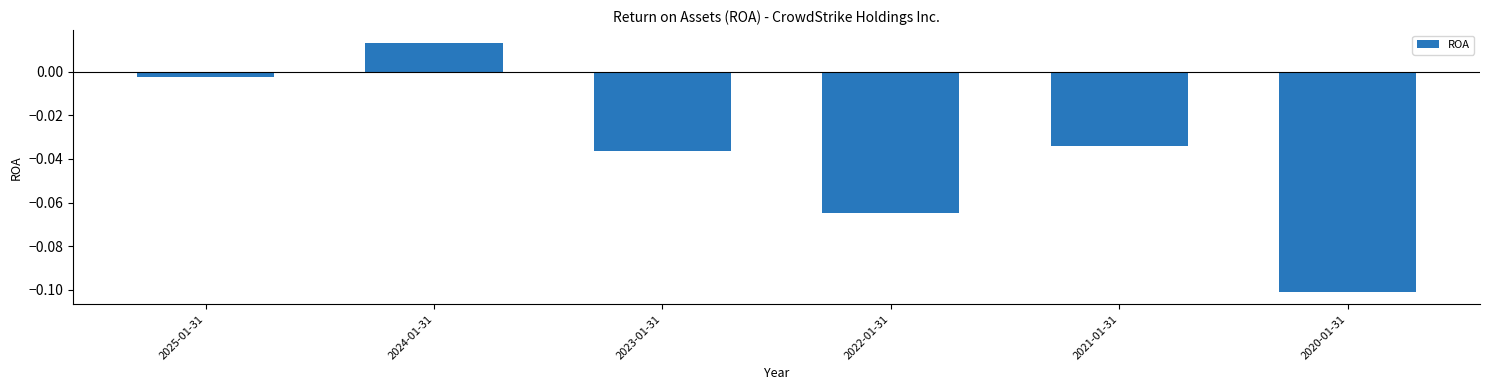

List the labels in order of value, smallest first.

2020-01-31, 2022-01-31, 2023-01-31, 2021-01-31, 2025-01-31, 2024-01-31